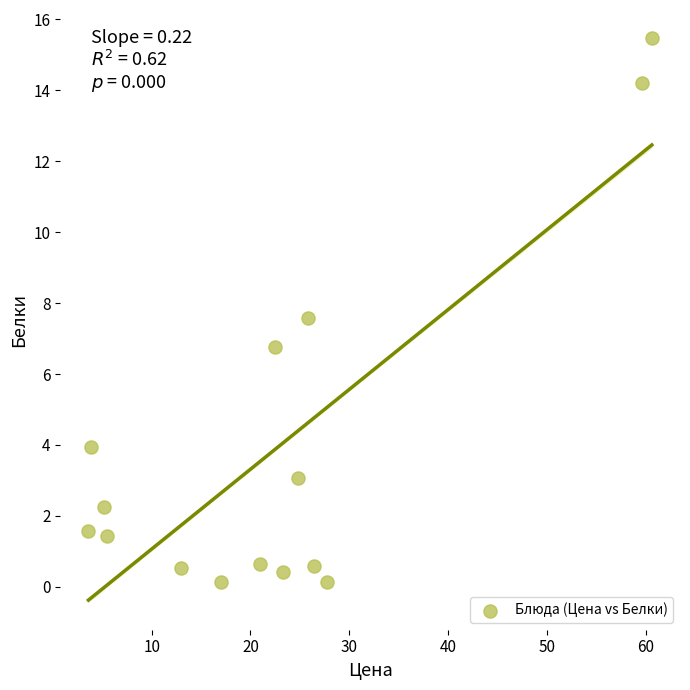

What Y value in the scatter plot is closest to 7?

6.8